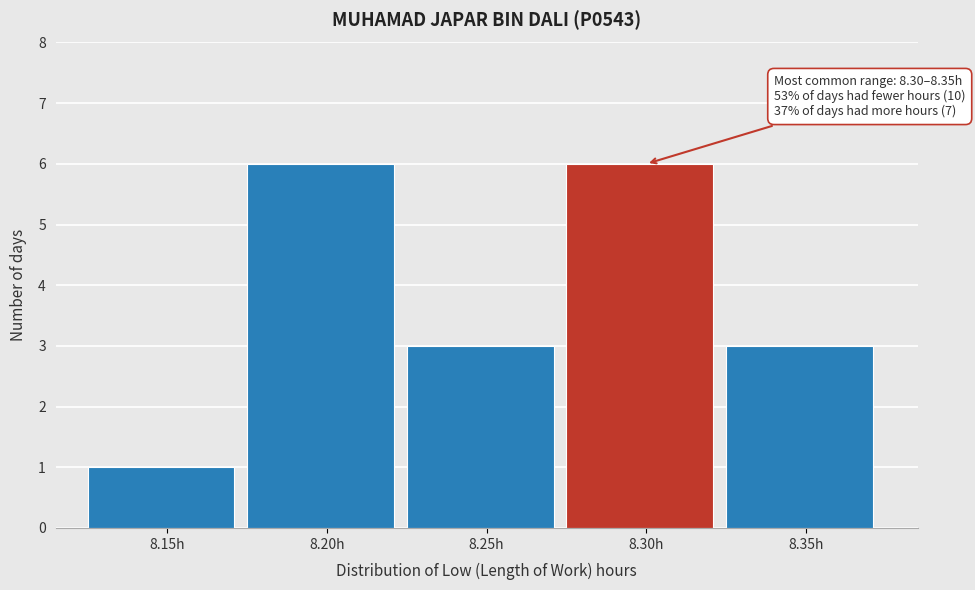

Reading left to right, what are all the values shown in this chart?

1	6	3	6	3